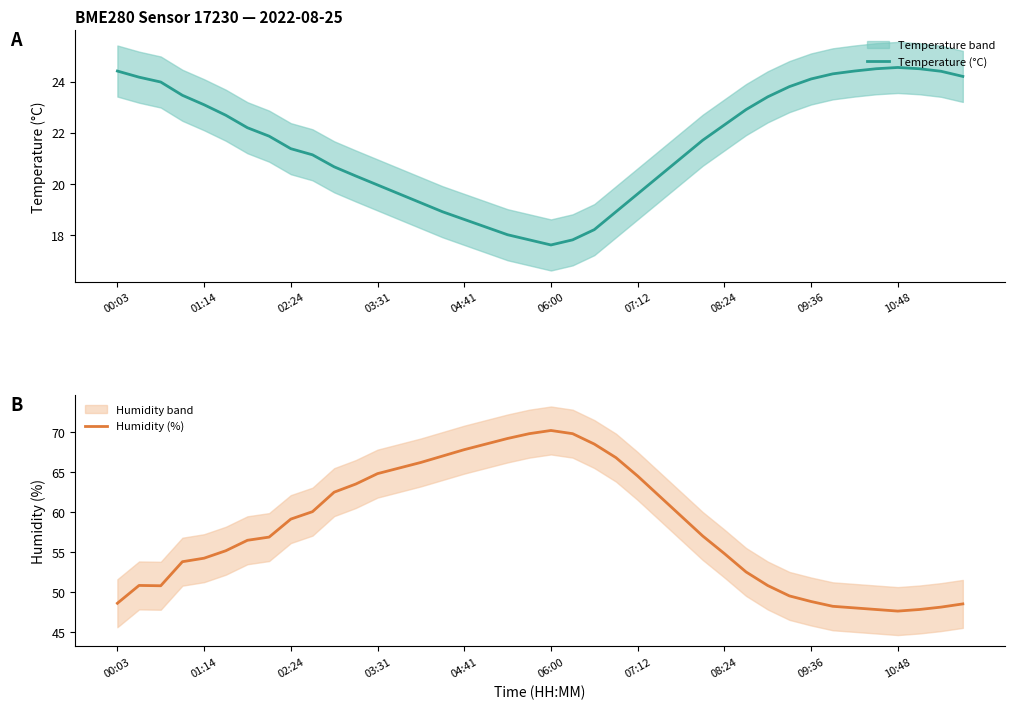

What is the sum of the Humidity (%) values at 29 and 21?

122.3